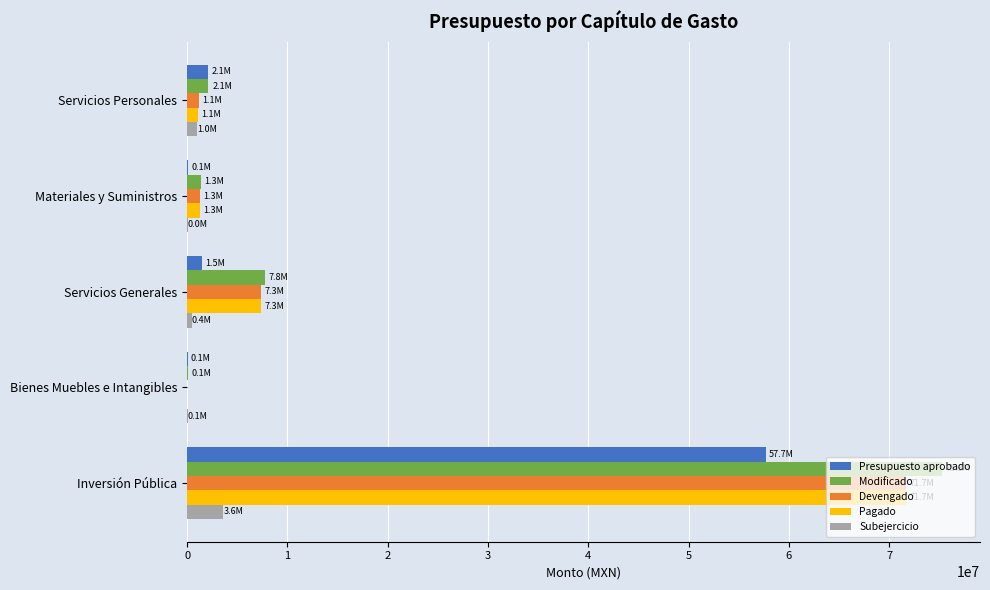

Which series has the widest spread of values?

Modificado